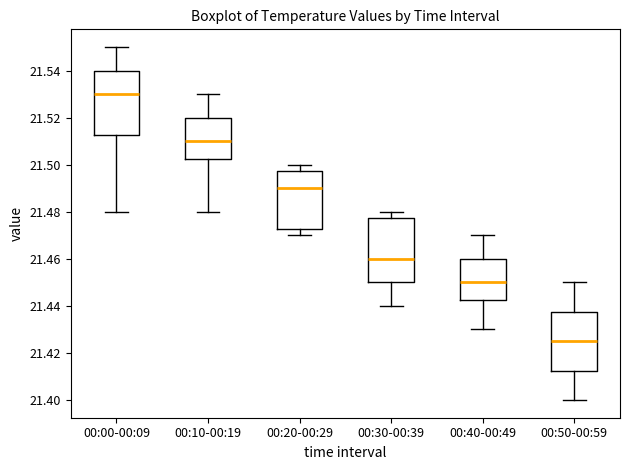

Reading left to right, read every box against the y-axis: the position of its median line, the range the box covers, and the ends of its whiskers. The values are not printed on the chart, so give them approximately, as read against the axis.

00:00-00:09: median 21.530, box 21.512 to 21.540, whiskers 21.480 to 21.550
00:10-00:19: median 21.510, box 21.502 to 21.520, whiskers 21.480 to 21.530
00:20-00:29: median 21.490, box 21.472 to 21.498, whiskers 21.470 to 21.500
00:30-00:39: median 21.460, box 21.450 to 21.478, whiskers 21.440 to 21.480
00:40-00:49: median 21.450, box 21.442 to 21.460, whiskers 21.430 to 21.470
00:50-00:59: median 21.426, box 21.412 to 21.438, whiskers 21.400 to 21.450